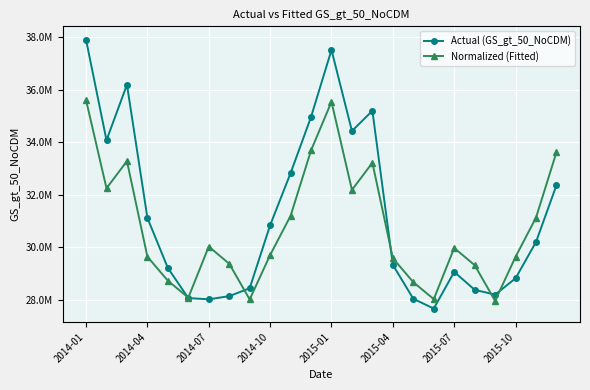

Does the chart have visible grid lines?

Yes